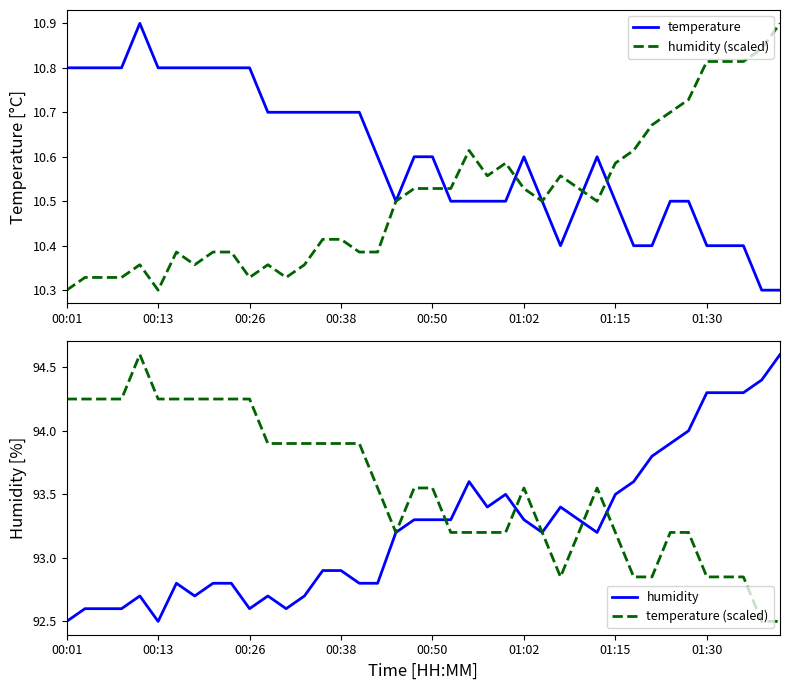

At which label does temperature (scaled) first exceed 93?

00:01